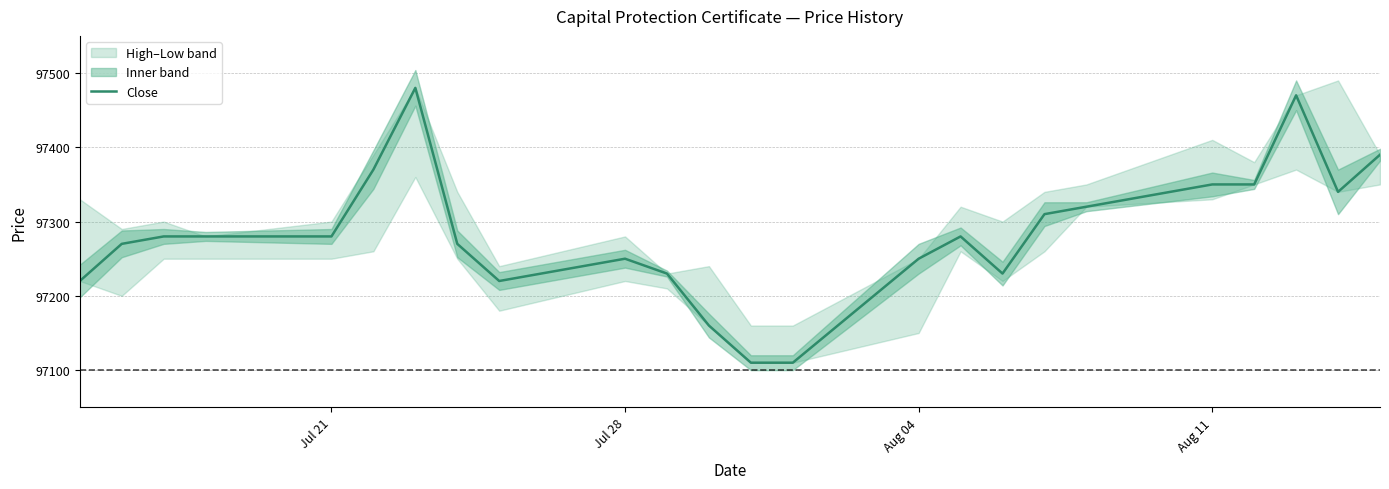

Reading left to right, what are all the values shown in this chart?

97220	97270	97280	97280	97280	97370	97480	97270	97220	97250	97230	97160	97110	97110	97250	97280	97230	97310	97320	97350	97350	97470	97340	97390